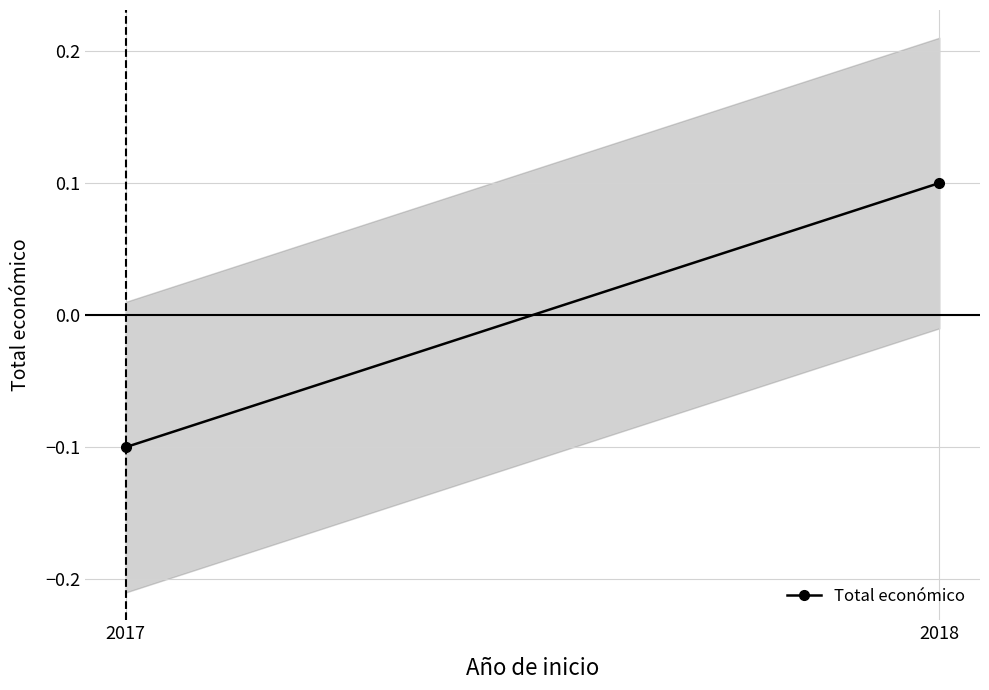

Count the values in the range 0 to 1.

1